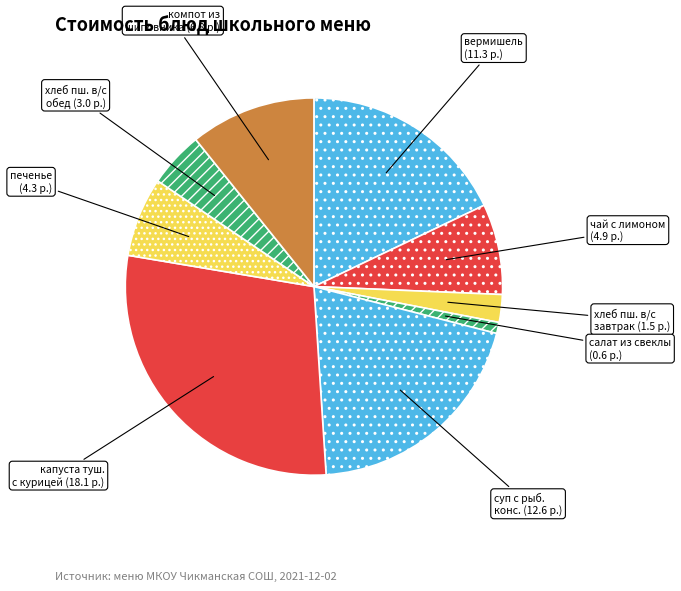

Rank the categories by value from lowest to highest.

салат из отварной свеклы, хлеб пшеничный в/с (завтрак), хлеб пшеничный в/с (обед), печенье, чай с лимоном, компот из шиповника, вермишель на молоке, суп с рыбными консервами, капуста тушеная с мясом курицы